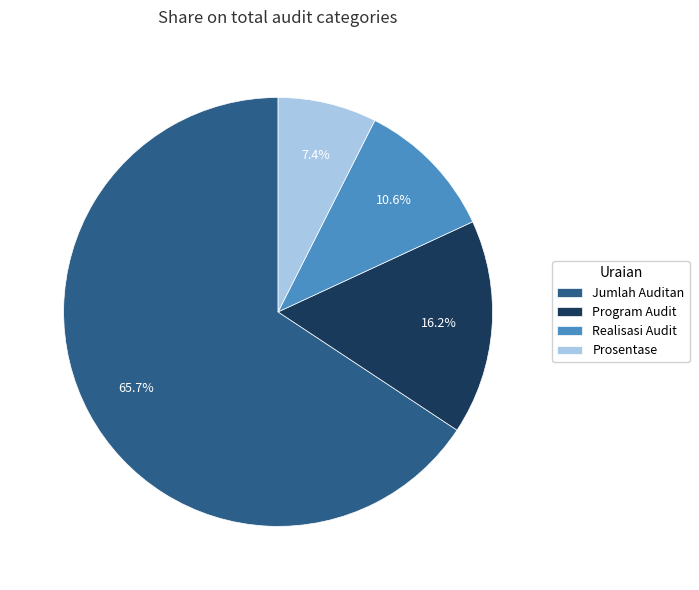

What is the ratio of the value at Prosentase to the value at Realisasi Audit?

0.7